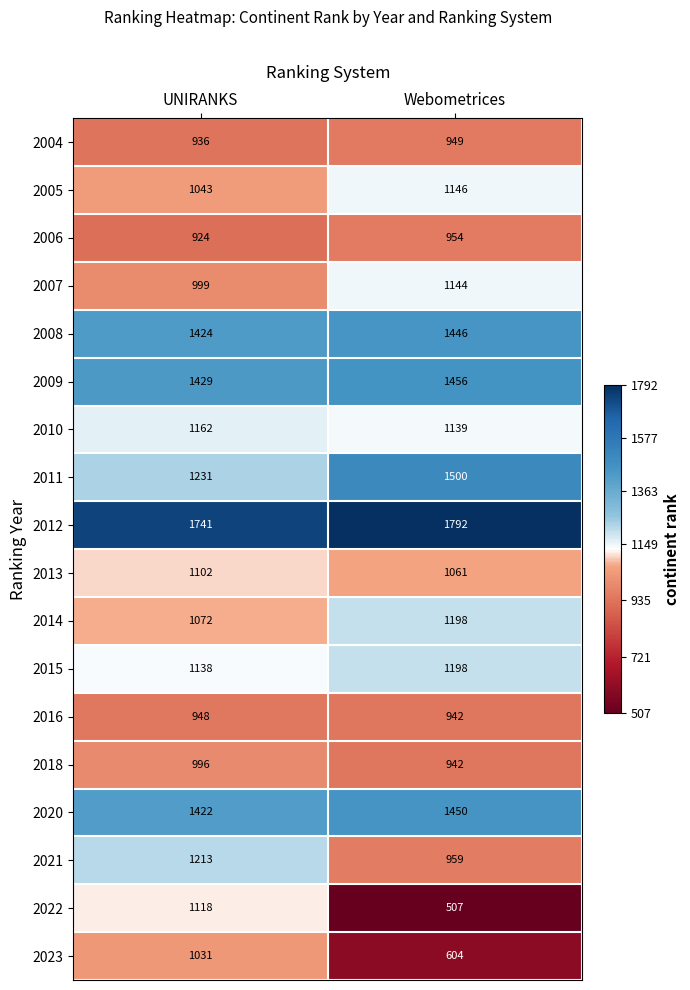

Which series has the largest total across all categories?

2012